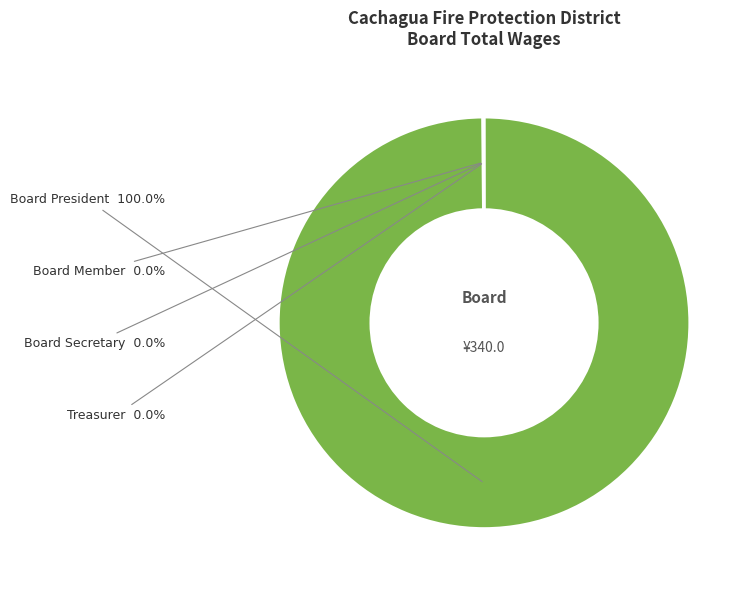

To the nearest percent, what is the difference between the largest and smallest slice percentages?

100%